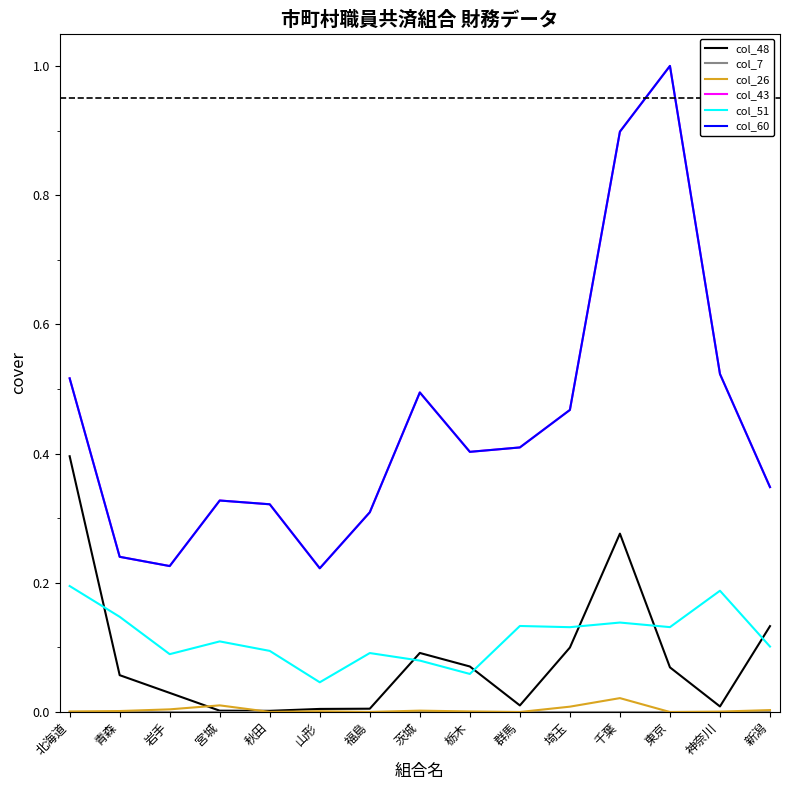

Rank the series at 茨城 from lowest to highest value.

col_7, col_26, col_51, col_48, col_43, col_60